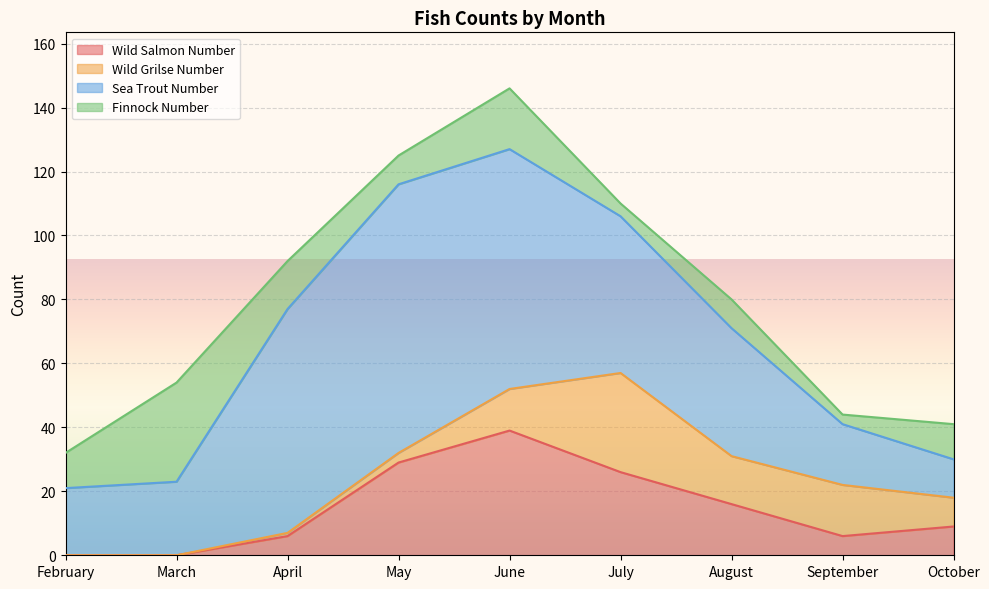

Does the chart display data point markers on the line(s)?

No